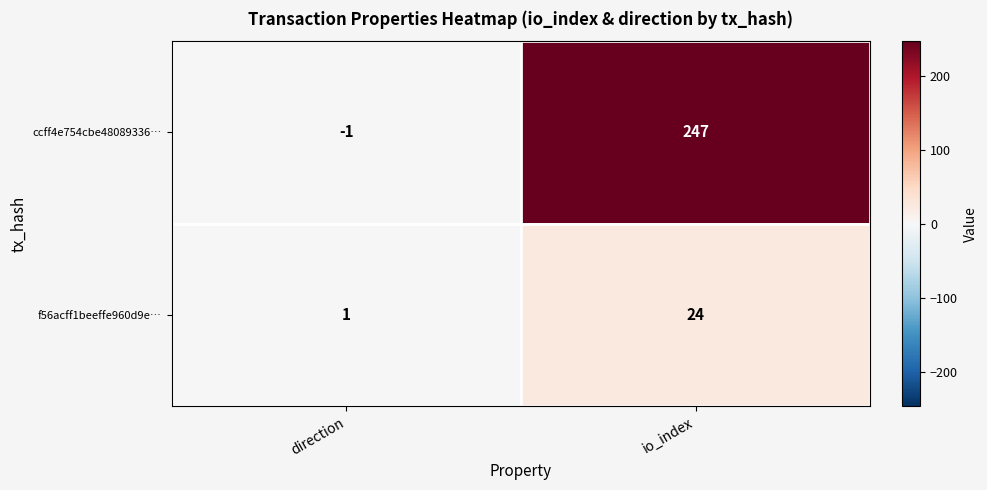

How many distinct data groups are displayed?

2